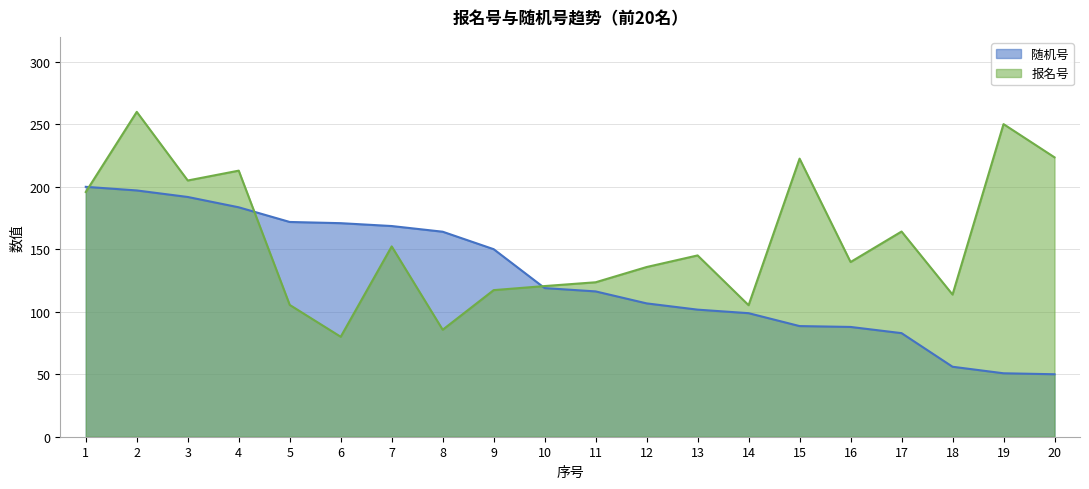

At 19, list the series in order from smallest to largest.

随机号, 报名号